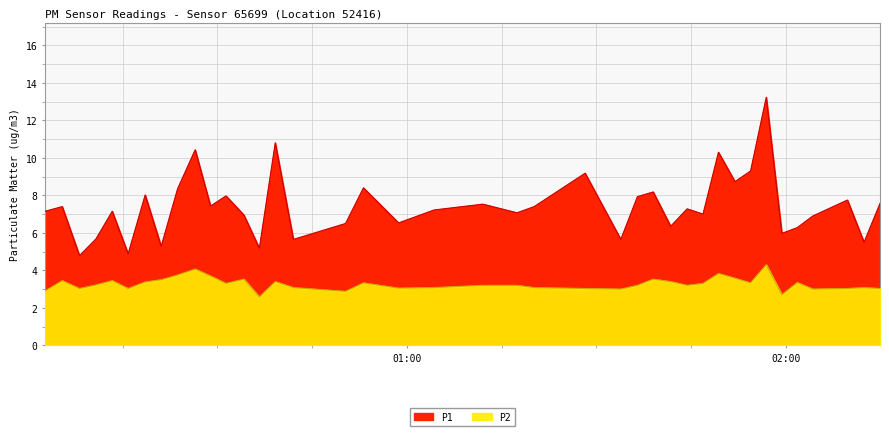

Reading right to left, transcribe all the data shown in this chart.

P1: 7.6	5.5	7.8	6.9	6.3	6.0	13.2	9.3	8.7	10.3	7.0	7.3	6.3	8.2	7.9	5.7	9.2	7.4	7.1	7.5	7.2	6.5	8.4	6.5	5.7	10.8	5.2	7.0	8.0	7.4	10.4	8.3	5.3	8.0	4.9	7.2	5.7	4.8	7.4	7.2
P2: 3.0	3.1	3.0	3.0	3.4	2.7	4.3	3.3	3.6	3.8	3.3	3.2	3.4	3.5	3.2	3.0	3.0	3.1	3.2	3.2	3.1	3.0	3.3	2.9	3.1	3.4	2.6	3.5	3.3	3.7	4.1	3.8	3.5	3.4	3.0	3.5	3.2	3.0	3.5	2.9